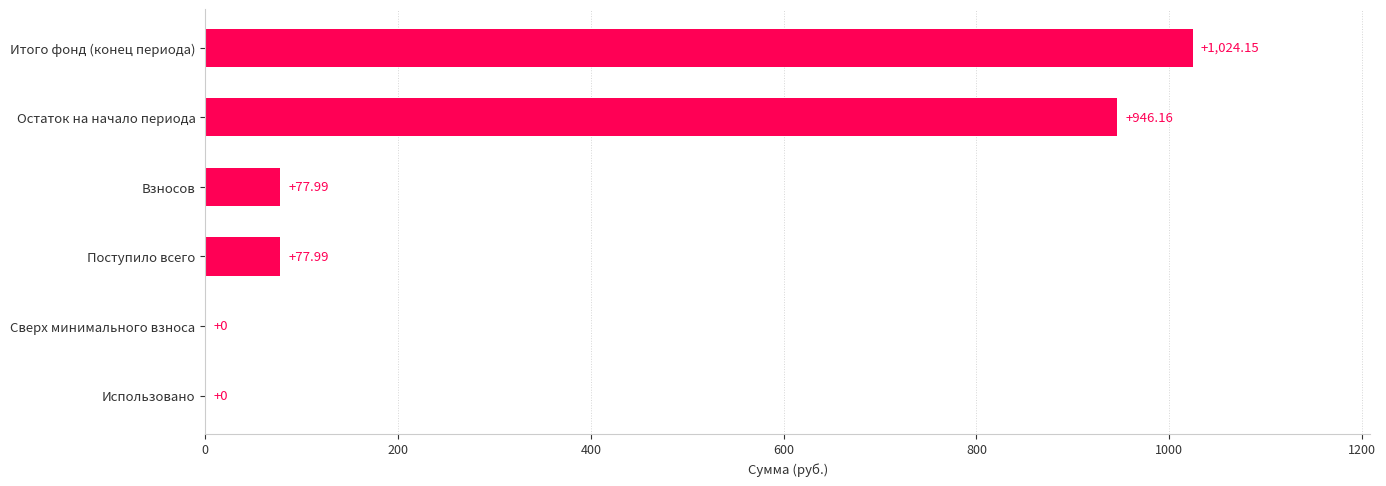

What is the sum of all values?

2126.3